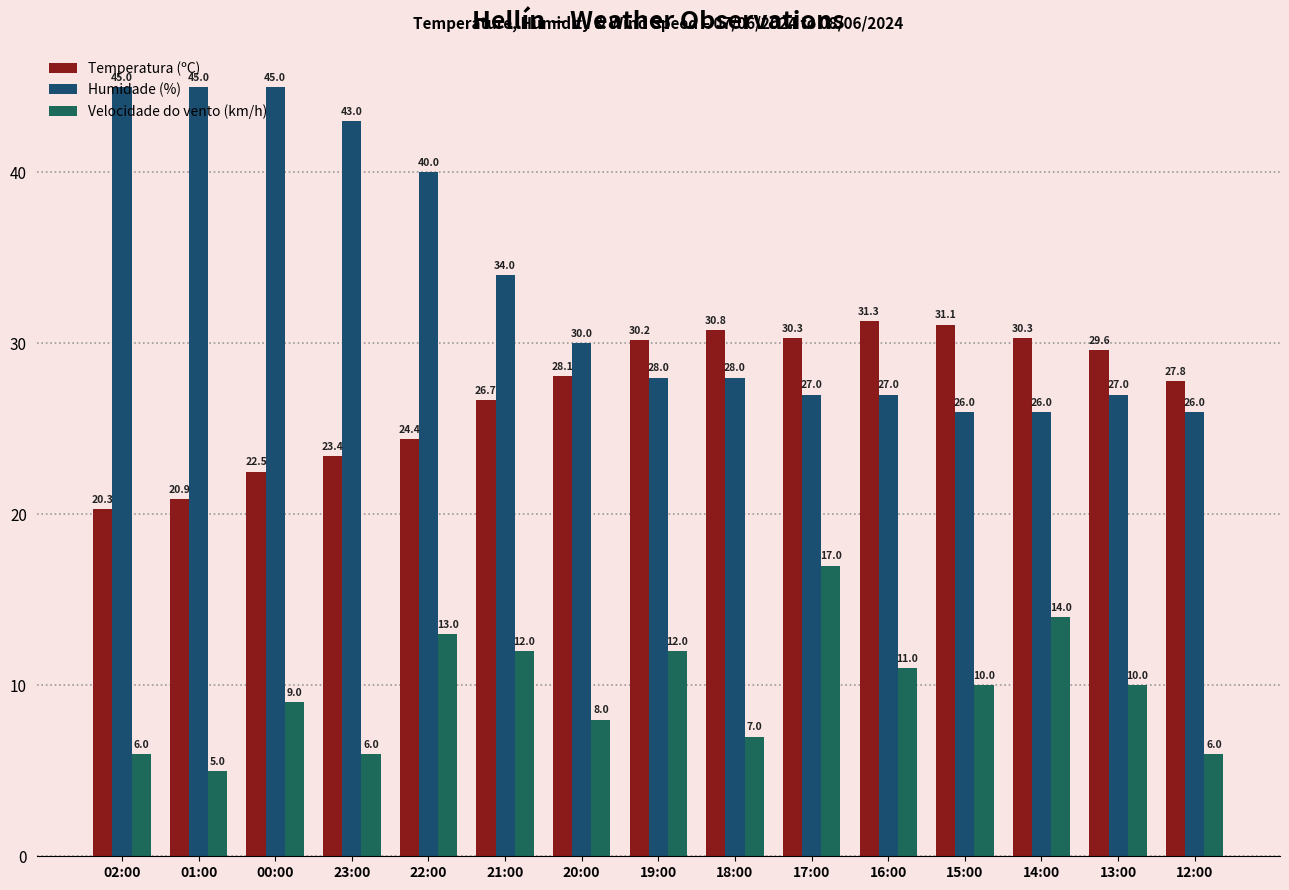

Is the value of Temperatura (ºC) at 17:00 greater than the value of Humidade (%) at 14:00?

Yes